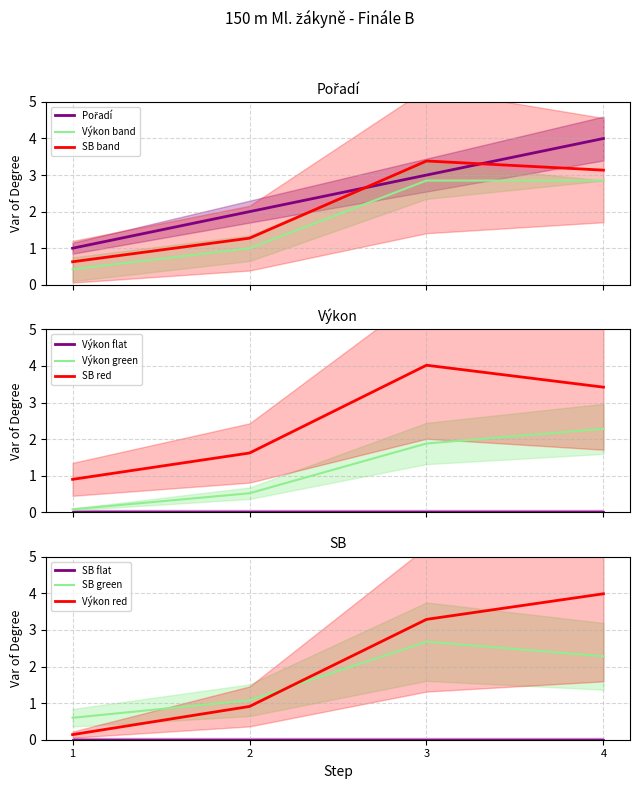

What is the value of the Výkon point at the 1st from the left?

0.1